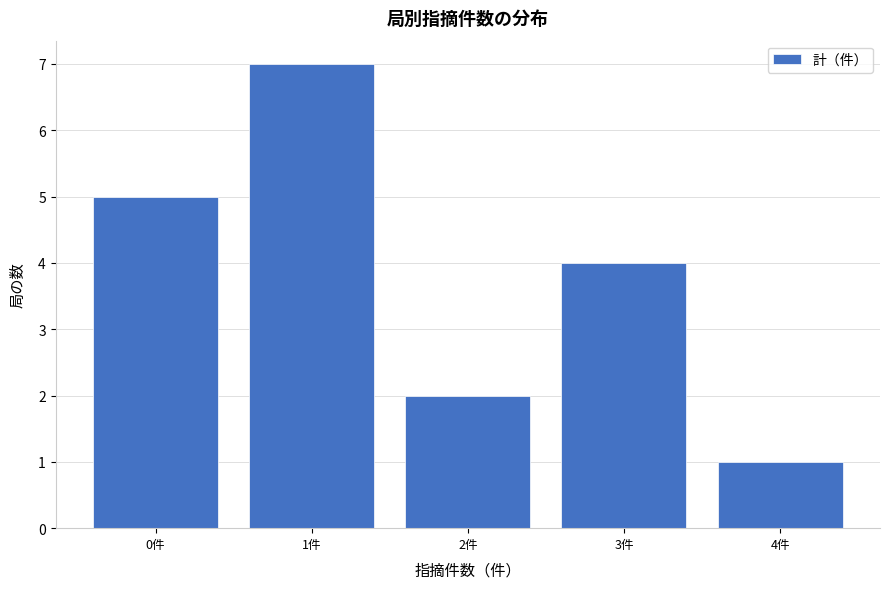

Over which range of the x-axis is the bar tallest?

0.5 to 1.5